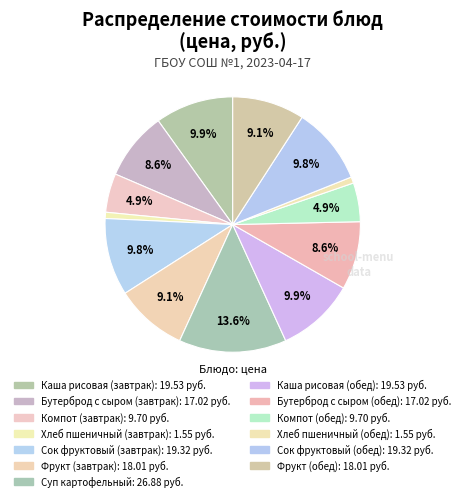

To the nearest percent, what is the combined percentage of Хлеб пшеничный (обед) and Хлеб пшеничный (завтрак)?

2%